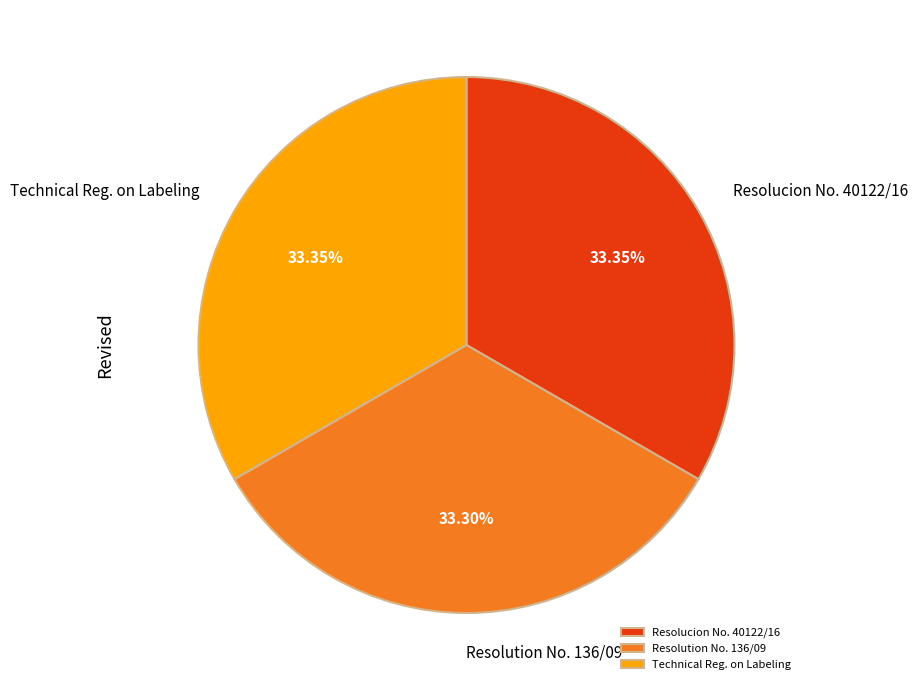

Does any single category account for the majority?

No